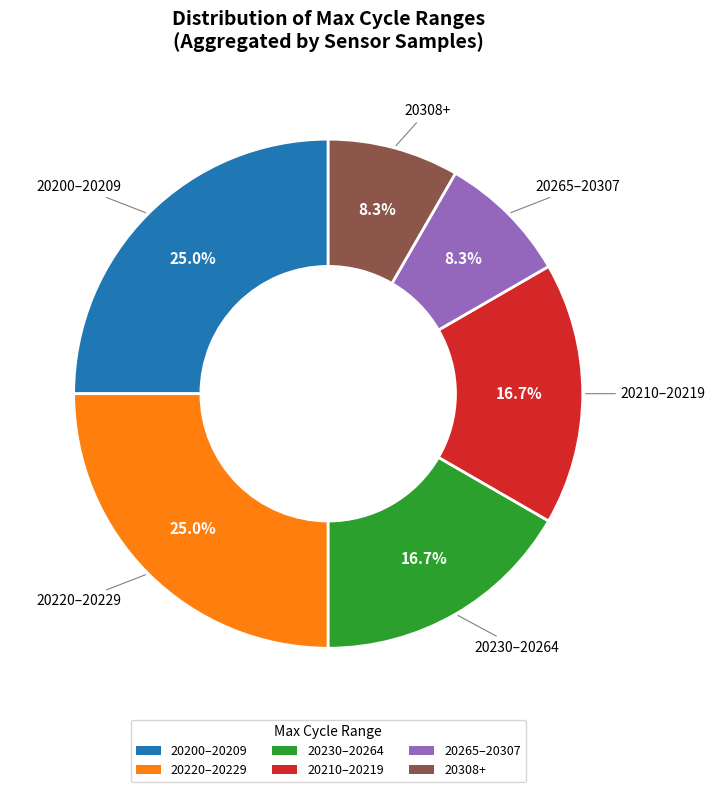

What is the total percentage of 20210–20219 and 20308+?

25.0%